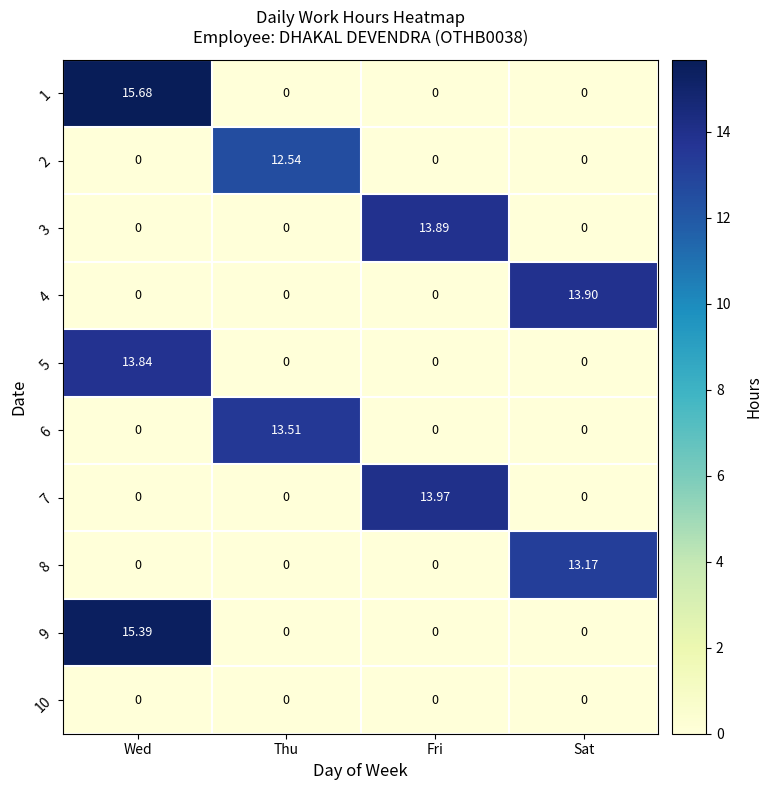

At which category is the sum across all series the highest?

Wed